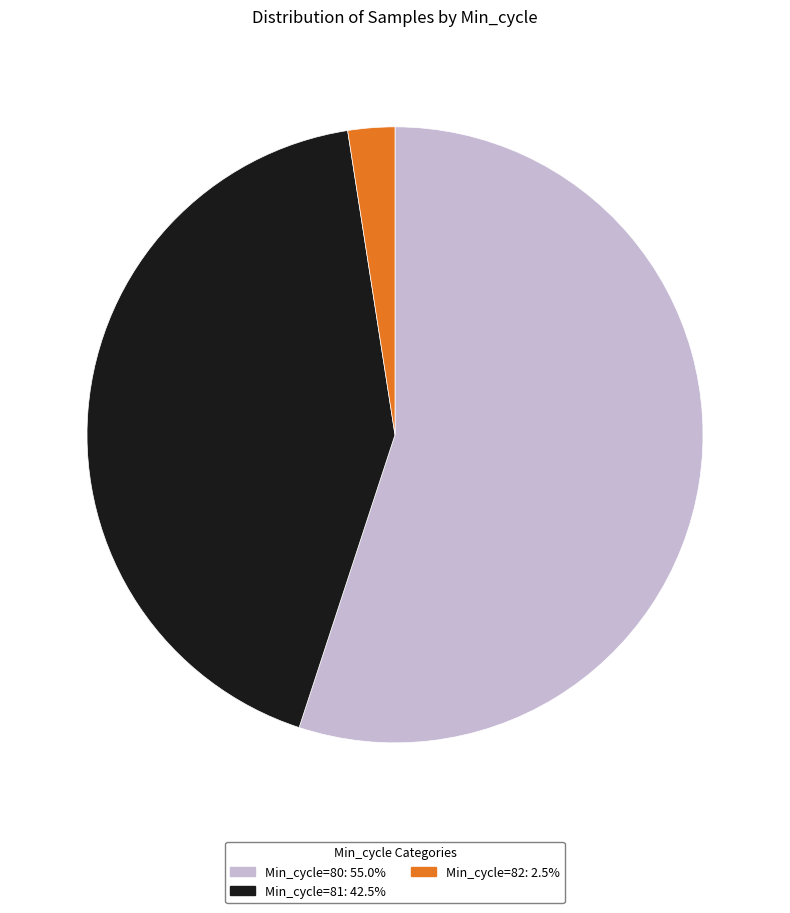

Approximately how many times larger is the value at Min_cycle=81: 42.5% compared to Min_cycle=80: 55.0%?

0.8